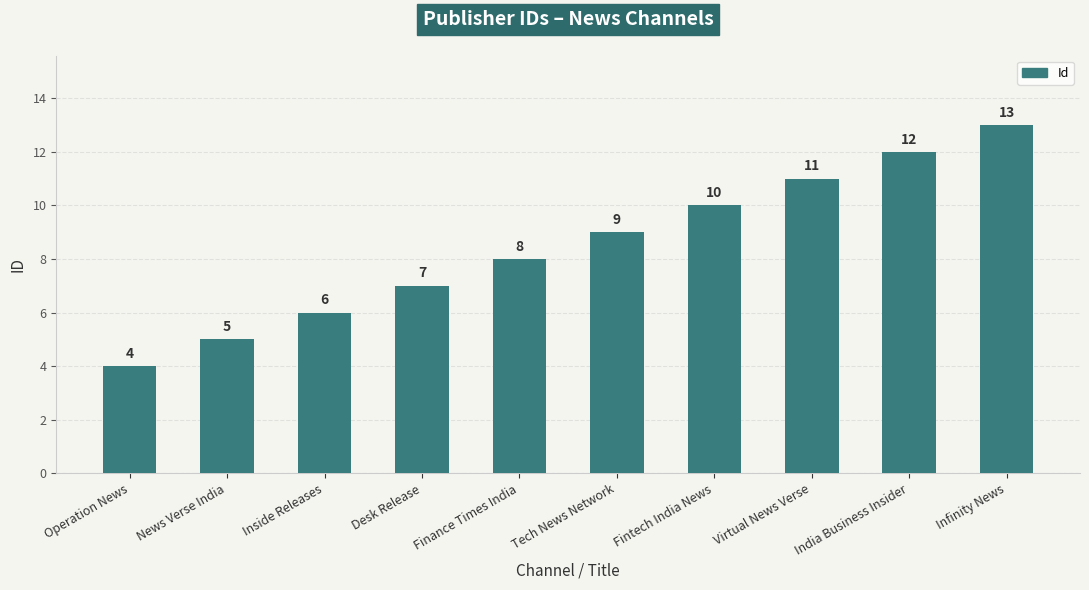

List the labels in order of value, largest first.

Infinity News, India Business Insider, Virtual News Verse, Fintech India News, Tech News Network, Finance Times India, Desk Release, Inside Releases, News Verse India, Operation News